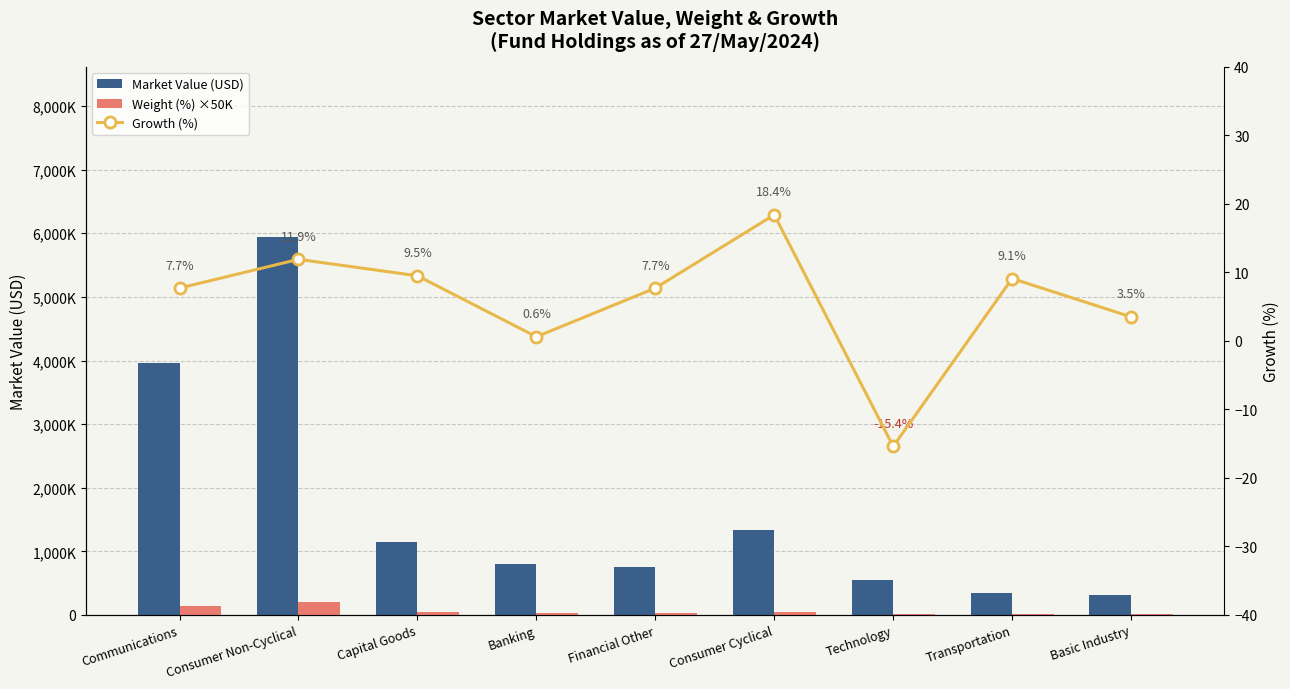

What is the value of the Market Value (USD) bar at the 5th from the left?

755104.8